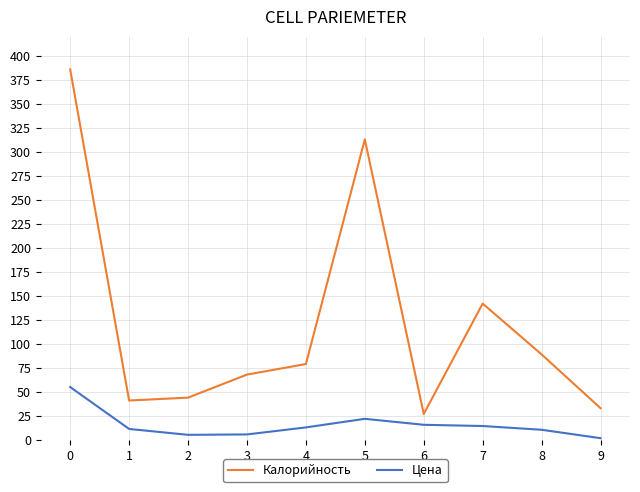

What is the difference between the maximum and minimum values in the Калорийность series?

359.0